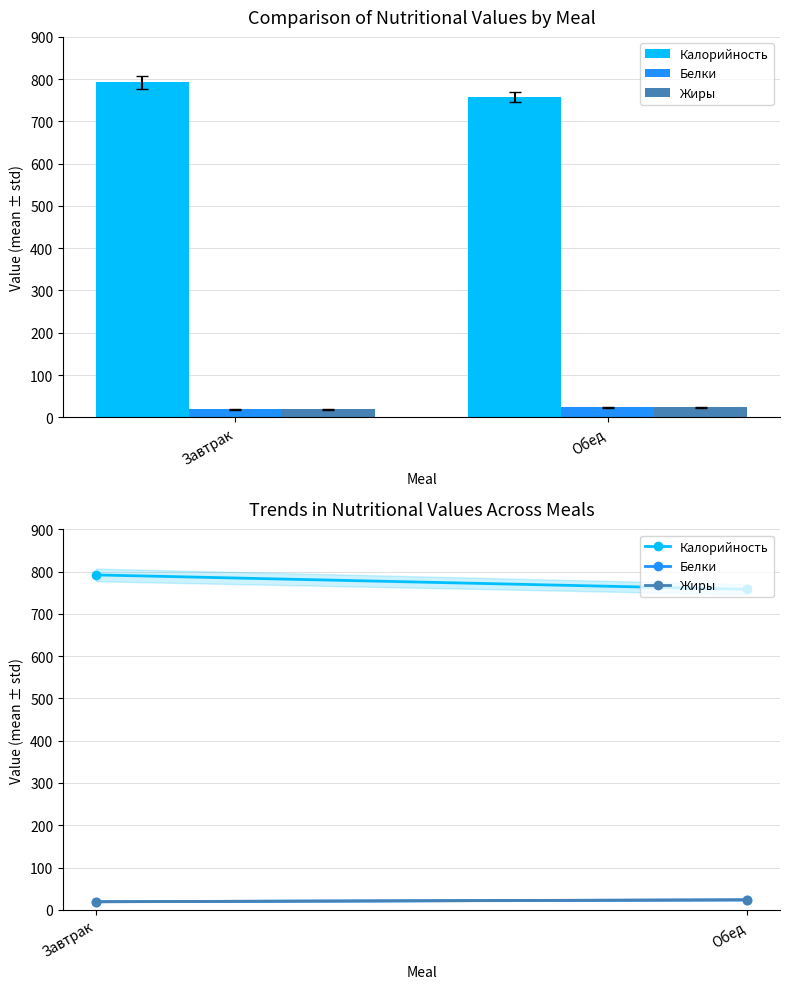

Does the chart contain stacked bars?

No